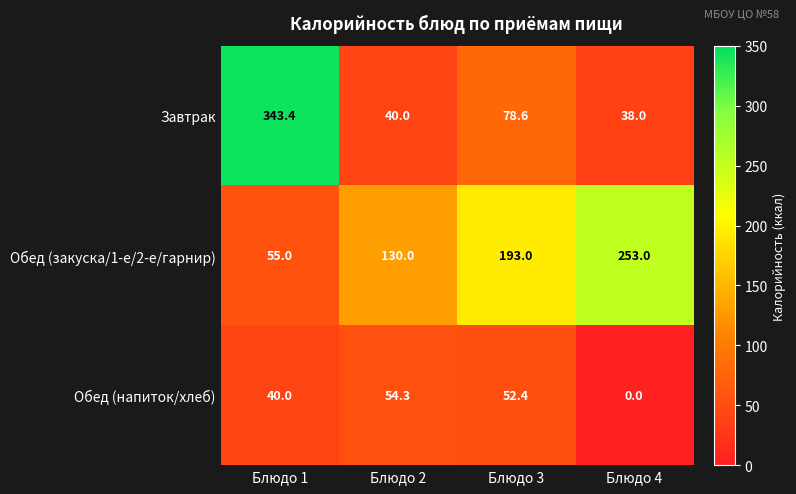

At which category does the chart reach its minimum across all series?

Блюдо 4